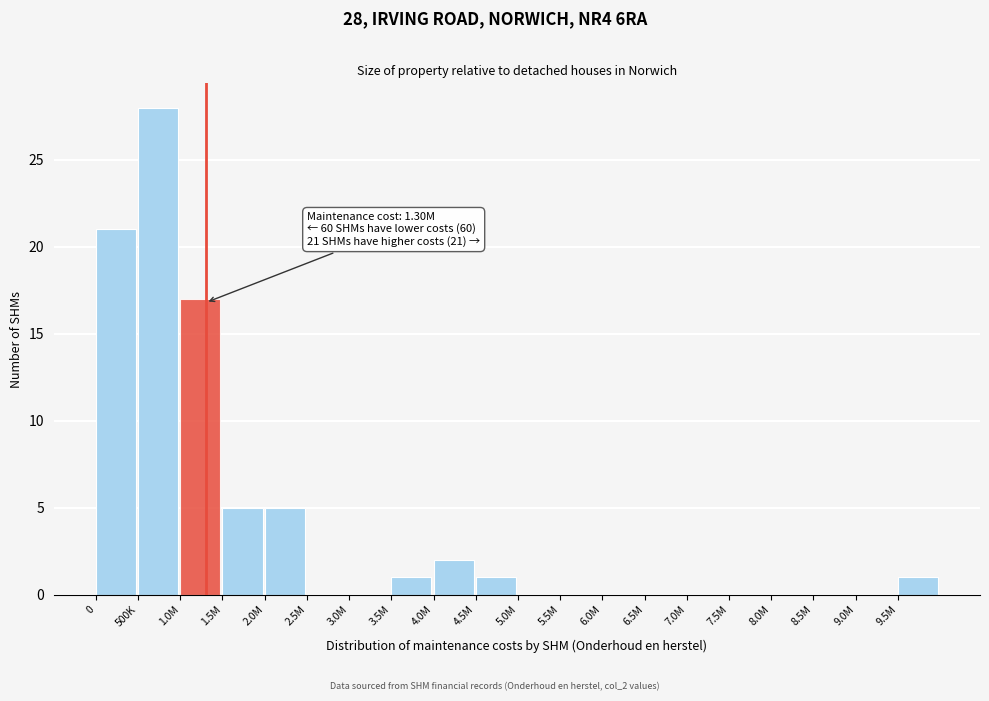

Reading left to right, transcribe all the data shown in this chart.

0=21	500K=28	1.0M=17	1.5M=5	2.0M=5	2.5M=0	3.0M=0	3.5M=1	4.0M=2	4.5M=1	5.0M=0	5.5M=0	6.0M=0	6.5M=0	7.0M=0	7.5M=0	8.0M=0	8.5M=0	9.0M=0	9.5M=1